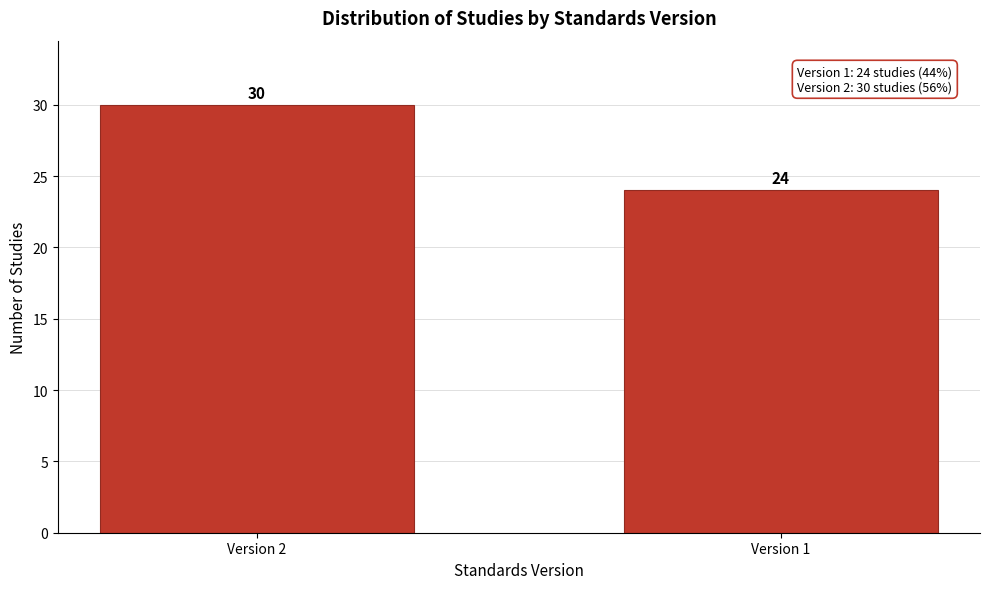

Reading right to left, extract all data points from this chart.

Version 1=24	Version 2=30